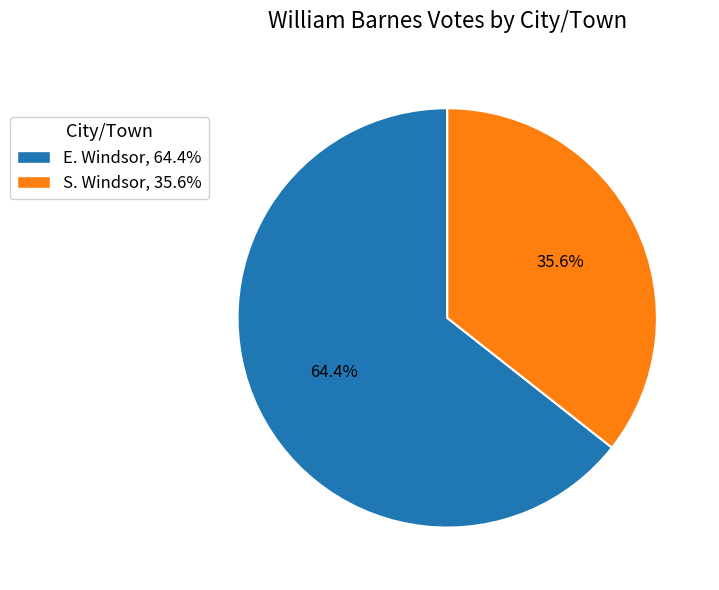

To the nearest percent, what is the difference between the E. Windsor and S. Windsor slice percentages?

29%